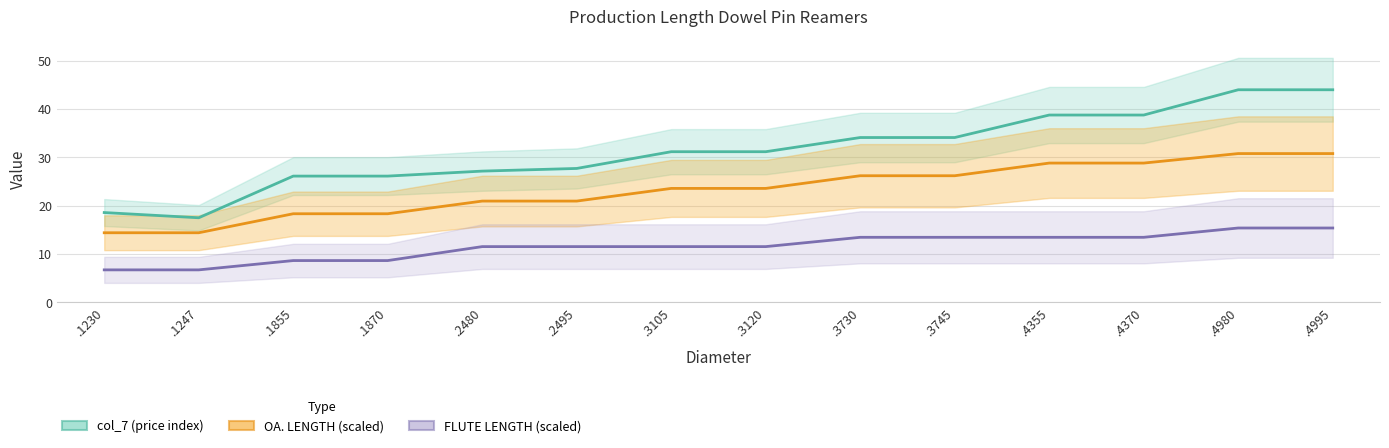

What is the sum of all FLUTE LENGTH (scaled) values?

161.7